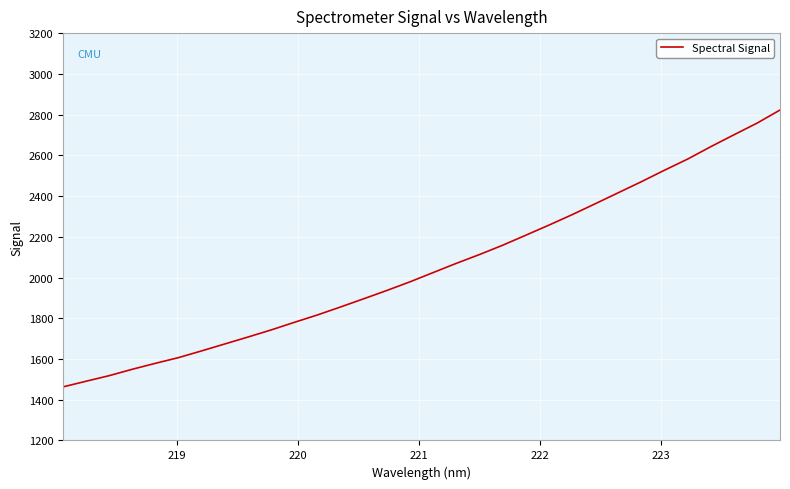

What is the difference between the maximum and minimum values?

1359.3